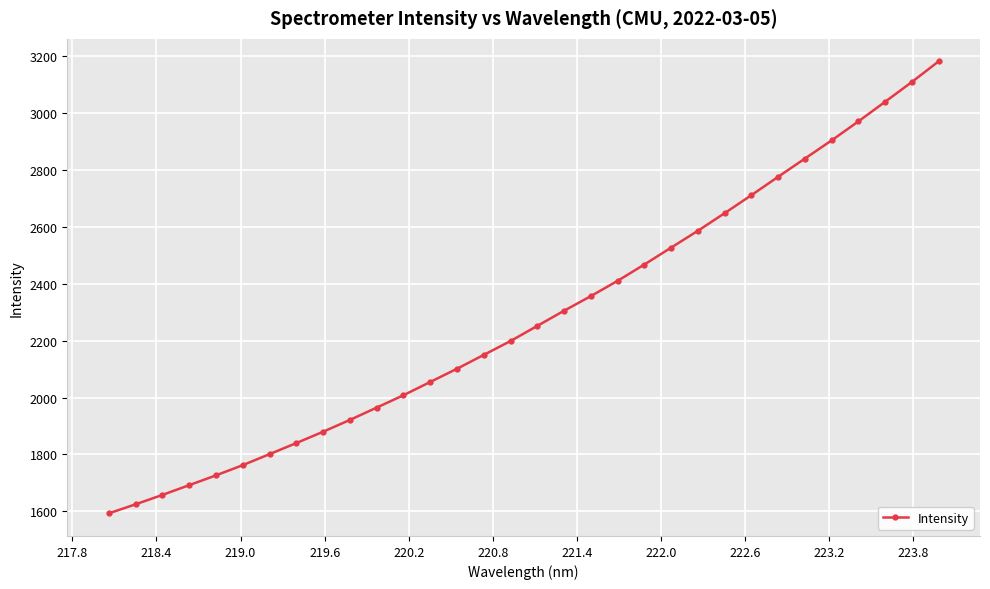

What is the smallest value displayed?

1592.9